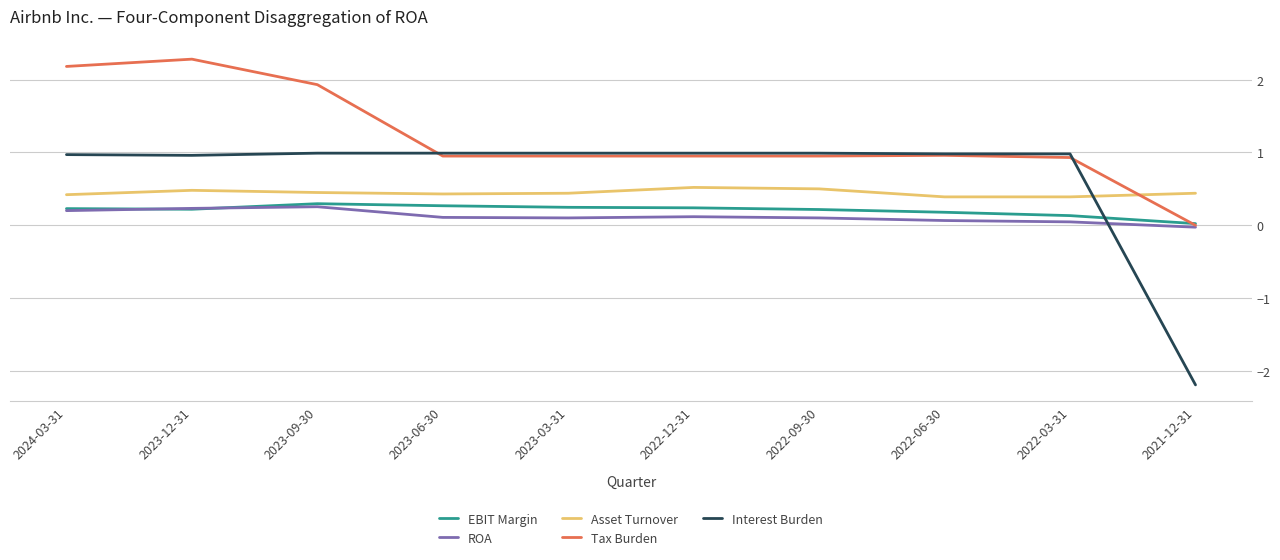

How many negative values does the Interest Burden series have?

1